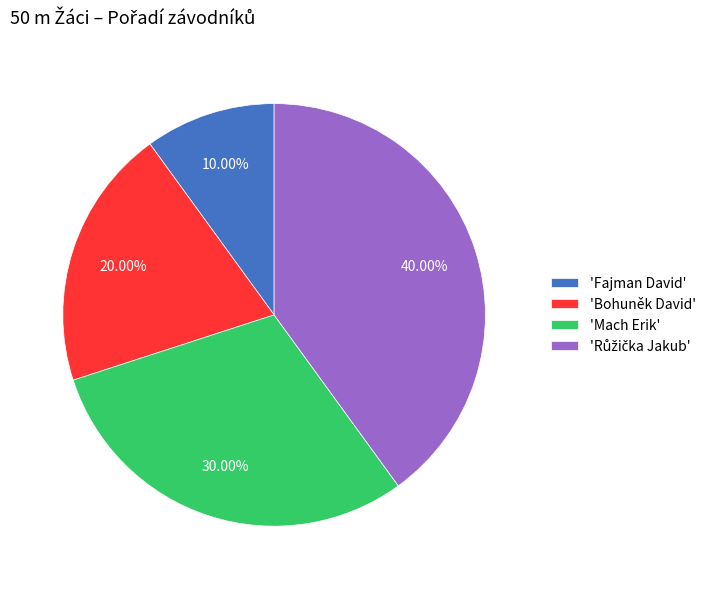

Which category has the smallest portion of the pie?

'Fajman David'